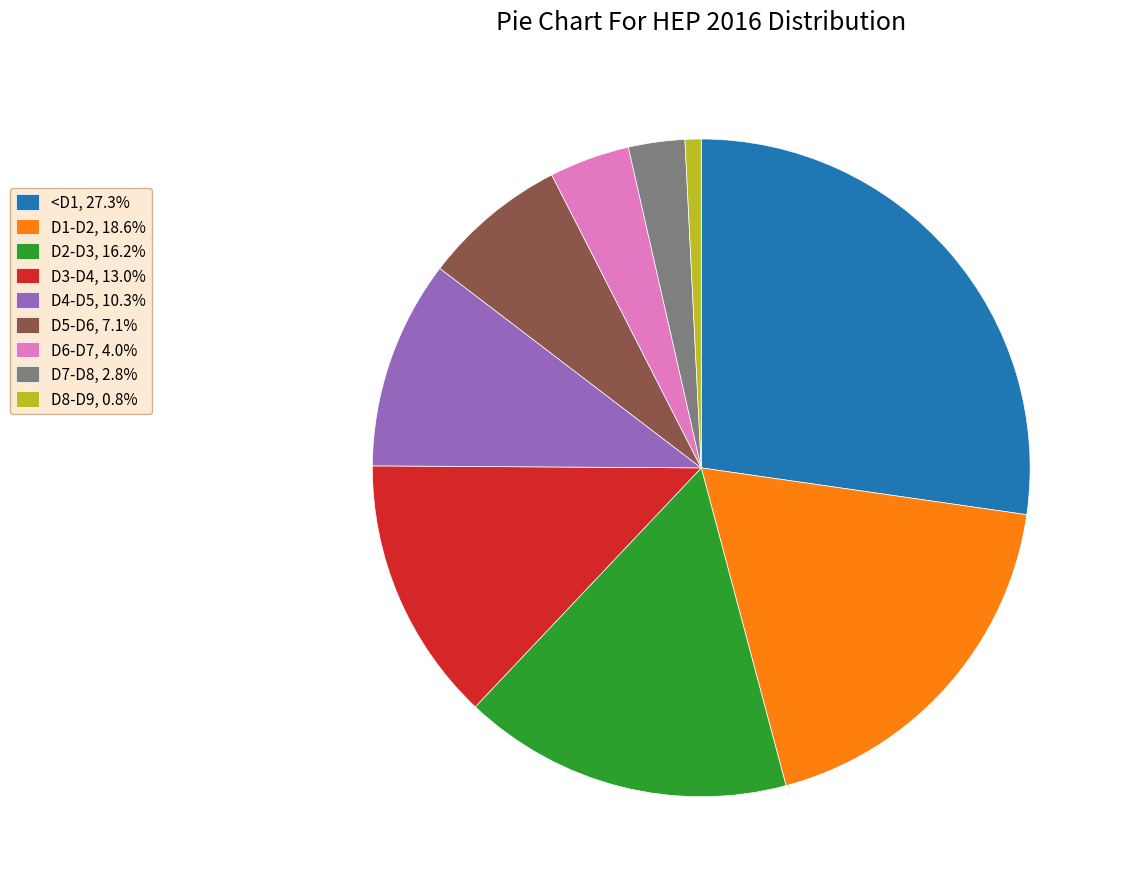

Is the sum of D7-D8, 2.8% and D6-D7, 4.0% greater than half?

No